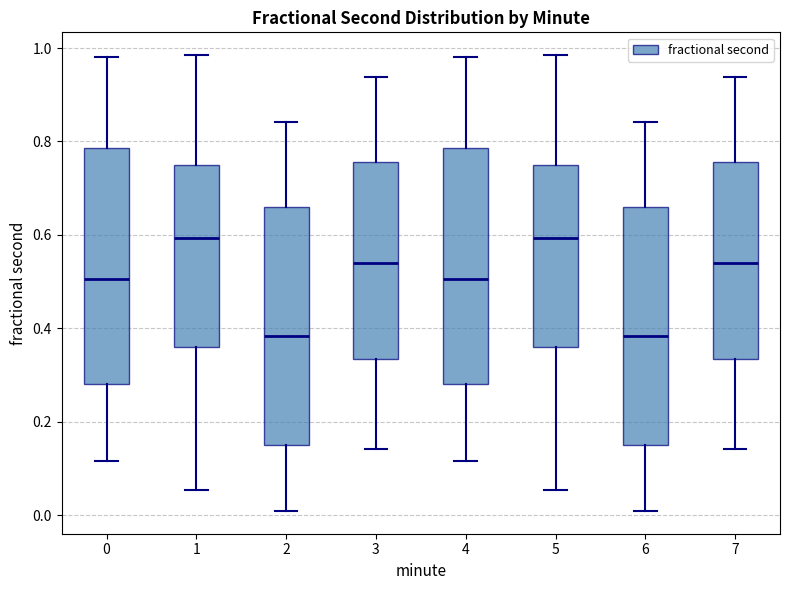

Where is the lower edge of the box at x = 6 on the y-axis? The values are not printed on the chart, so give them approximately, as read against the axis.

0.16